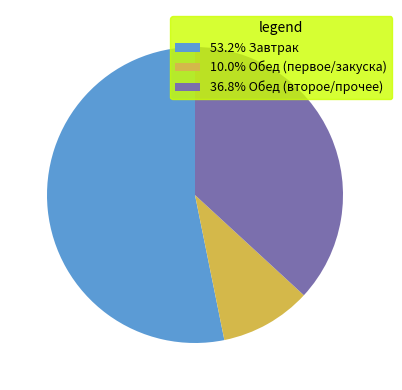

Does 53.2% Завтрак account for over 50% of the chart?

Yes